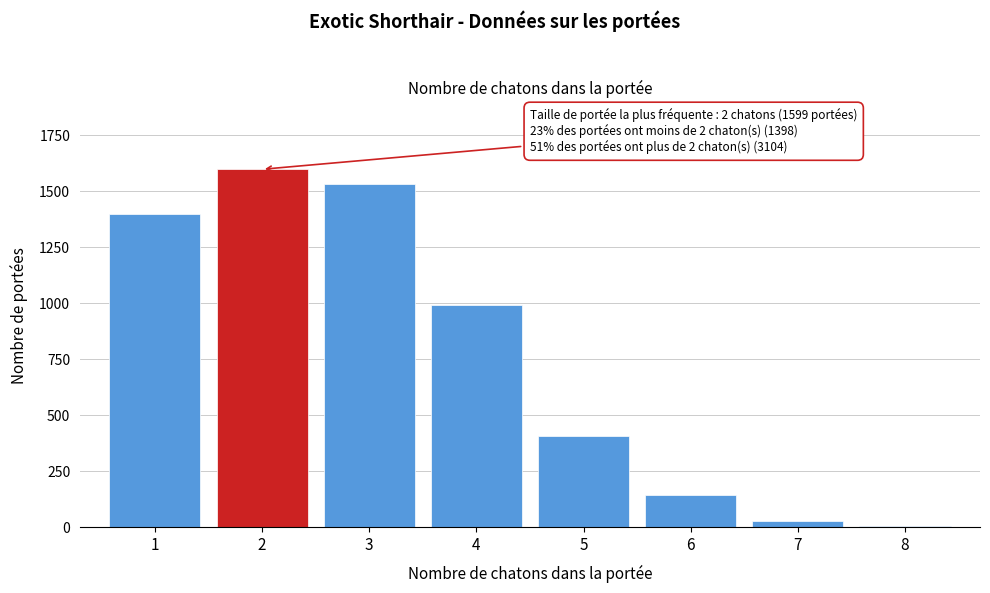

Reading left to right, list all the values displayed in this chart.

1=1398	2=1599	3=1533	4=994	5=405	6=144	7=25	8=3